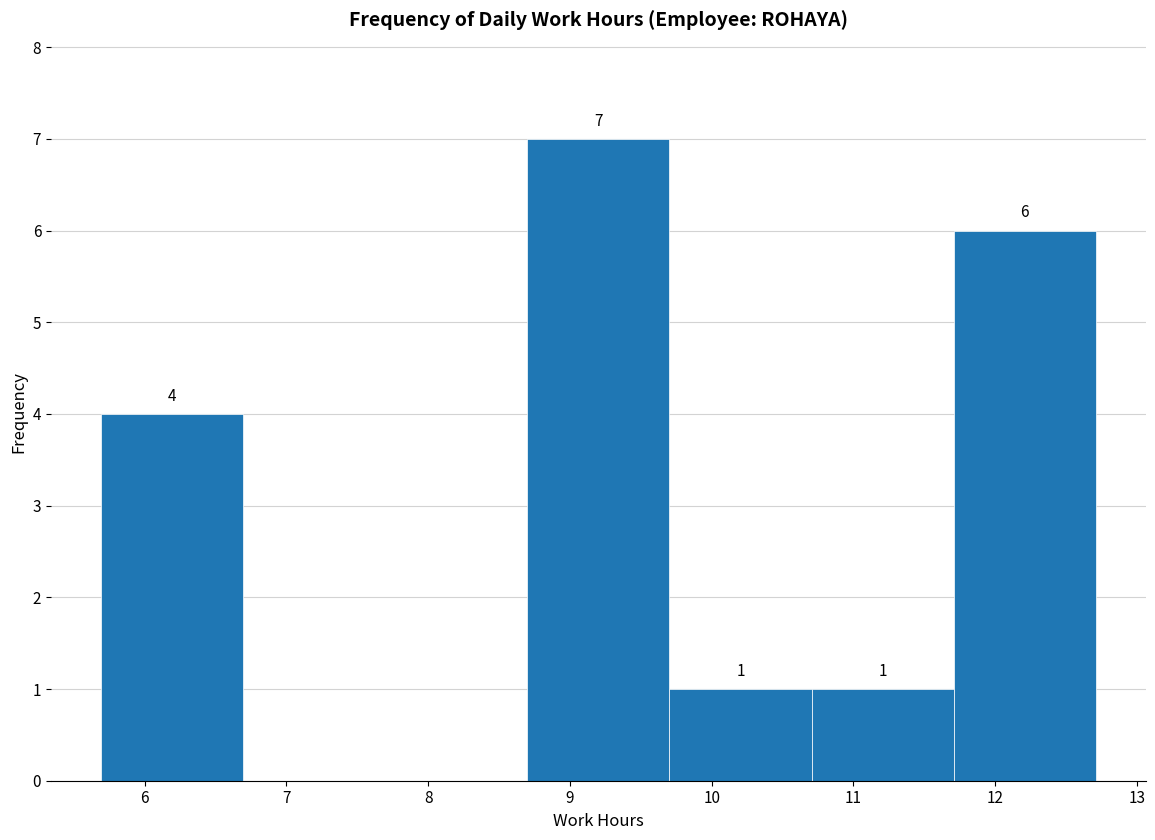

Which range on the x-axis has the tallest bar?

8.7 to 9.7